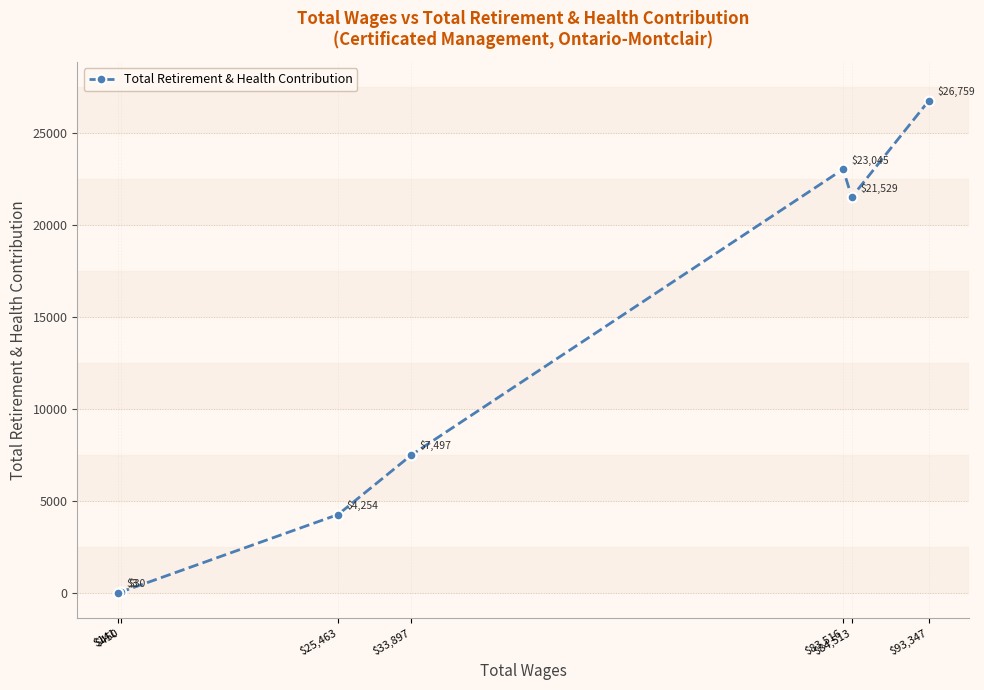

What is the change in value from $93,347 to $33,897?

-19262